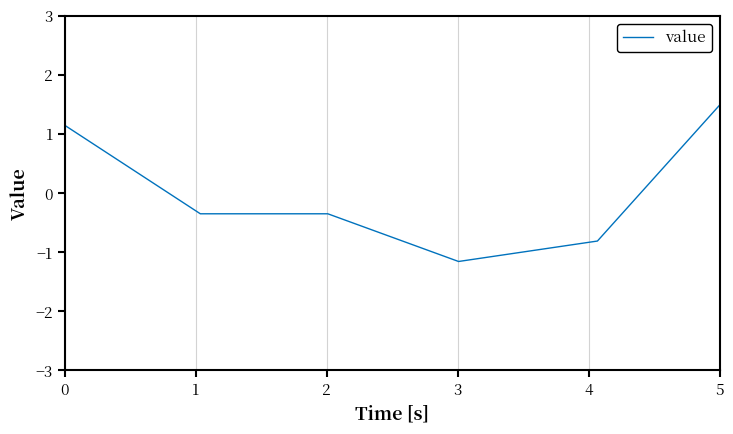

True or false: the data has more than 1 interior local peaks.

False